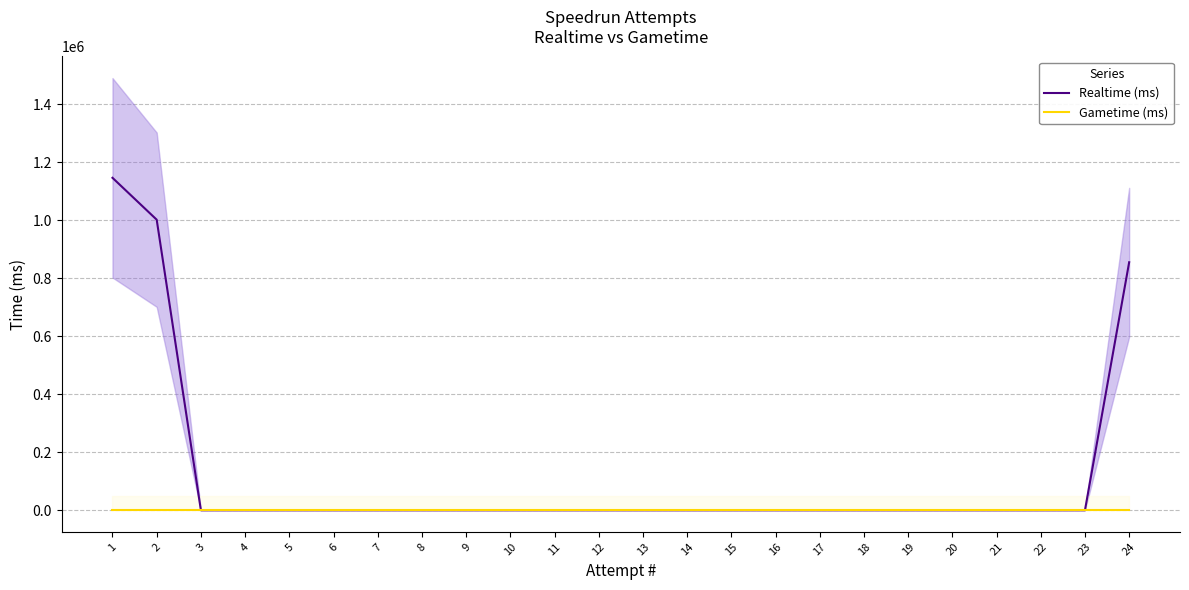

The value of Realtime (ms) at 15 is 0. True or false?

True